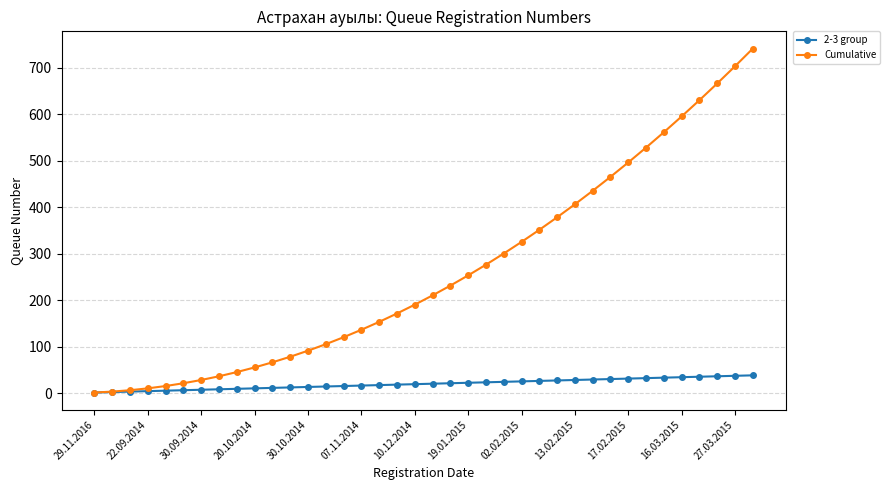

What is the maximum value shown in the chart?

741